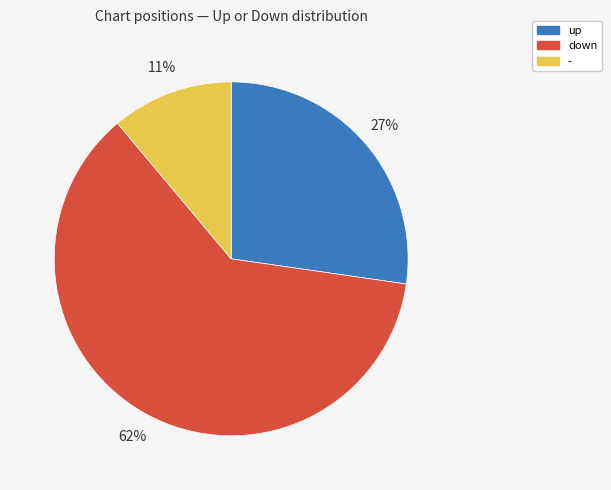

Does down represent more than half of the total?

Yes